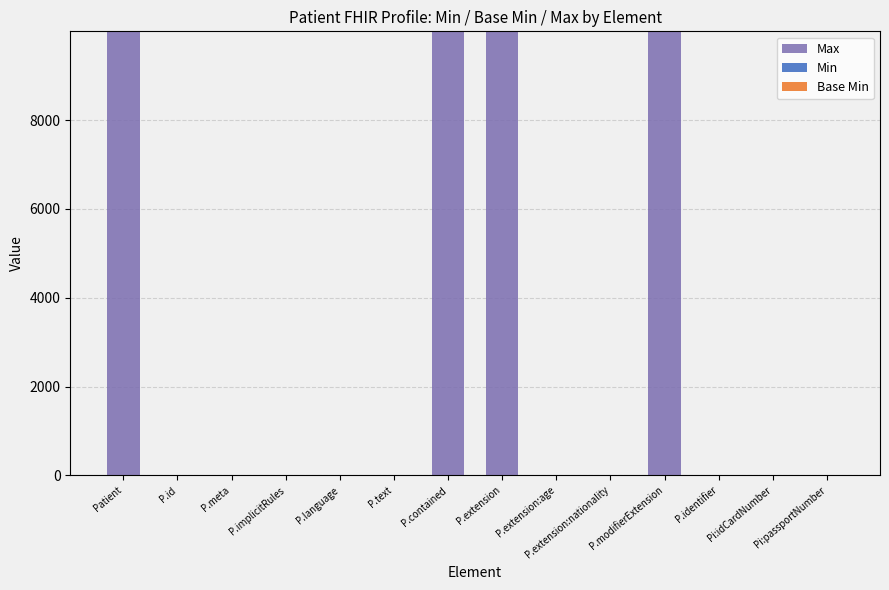

Count the number of categories in the chart.

14